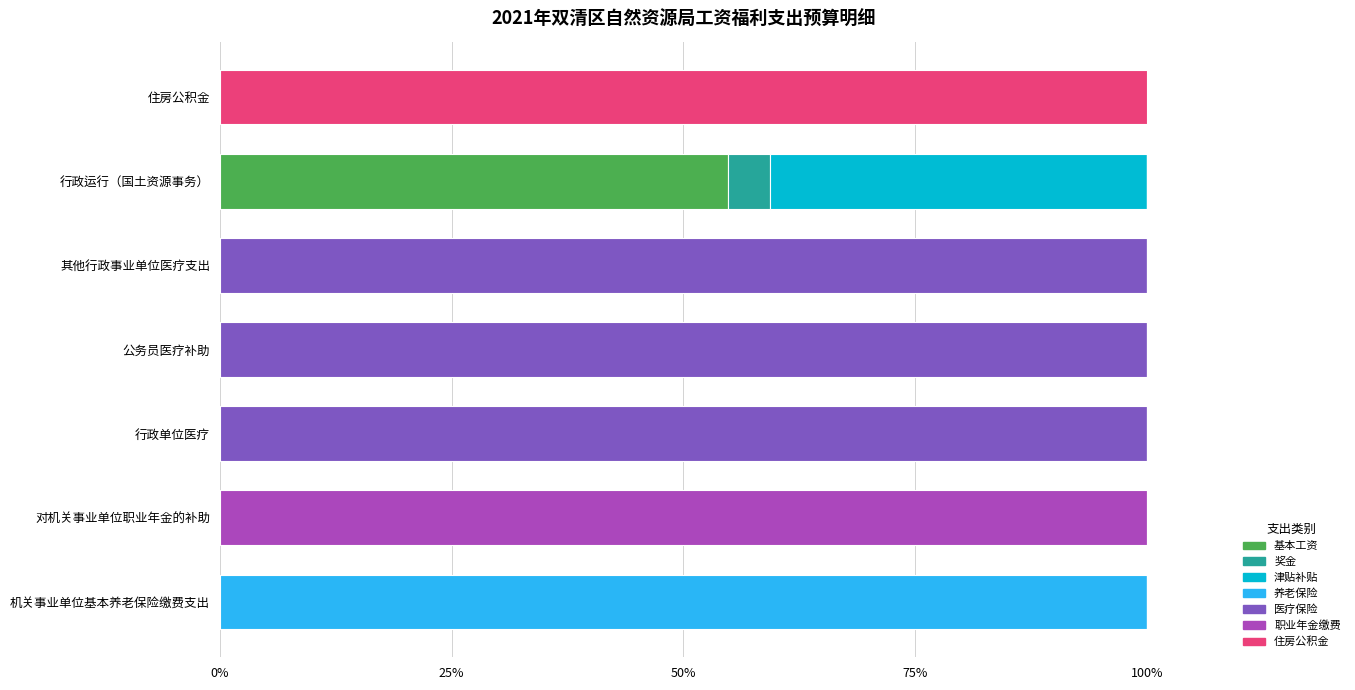

Which category has the highest value in the 基本工资 series?

行政运行（国土资源事务）